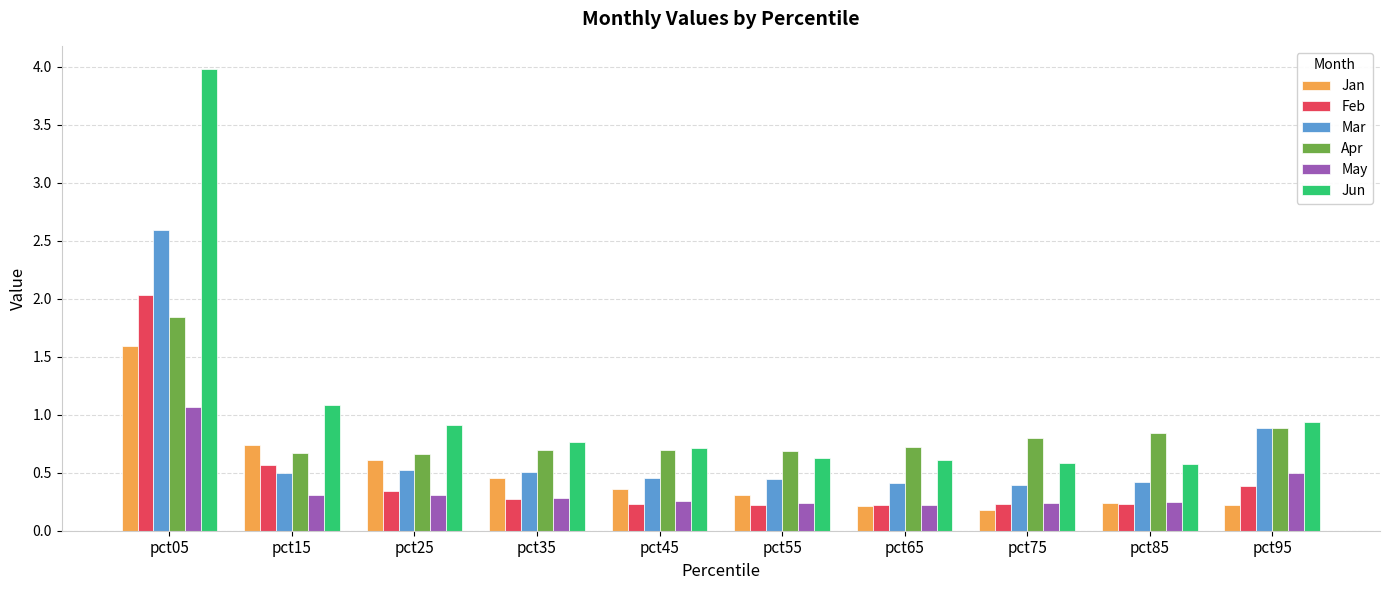

What is the highest value of the Jan series?

1.6